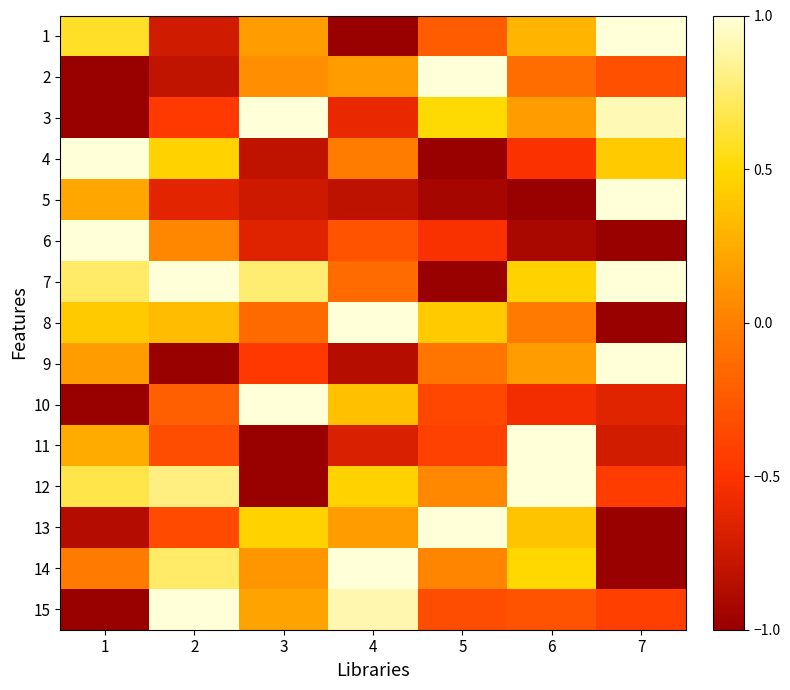

At how many categories does at least one series exceed 0?

7